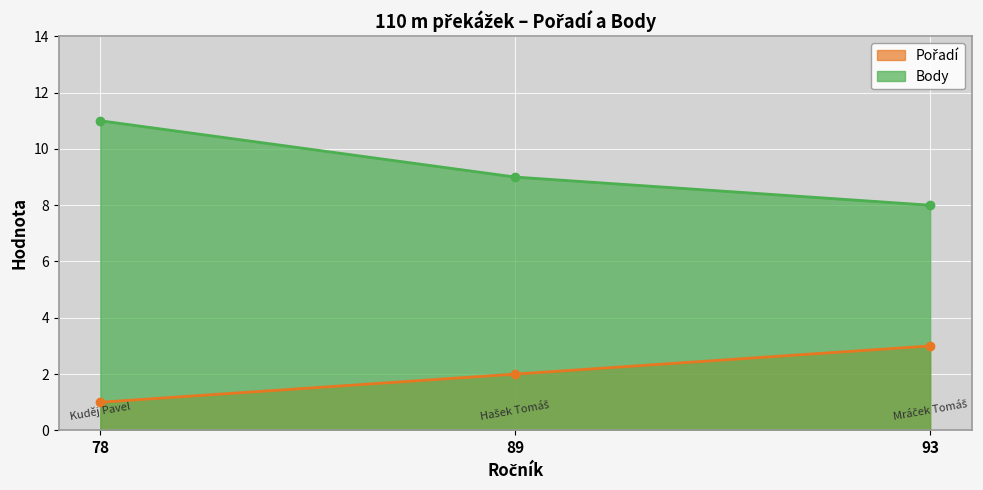

True or false: Pořadí has a value of 0 at 78.

False